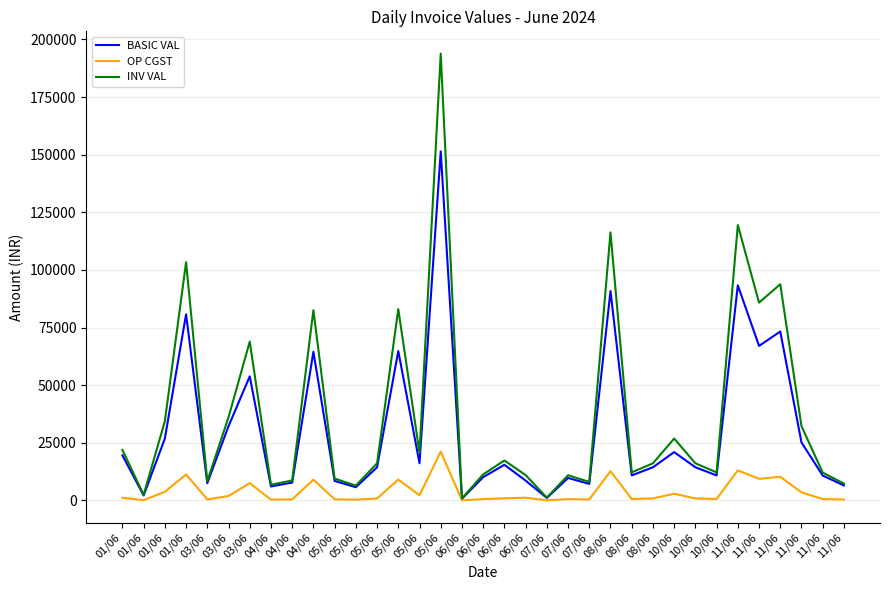

Which has a higher value, 05/06 or 10/06?

10/06